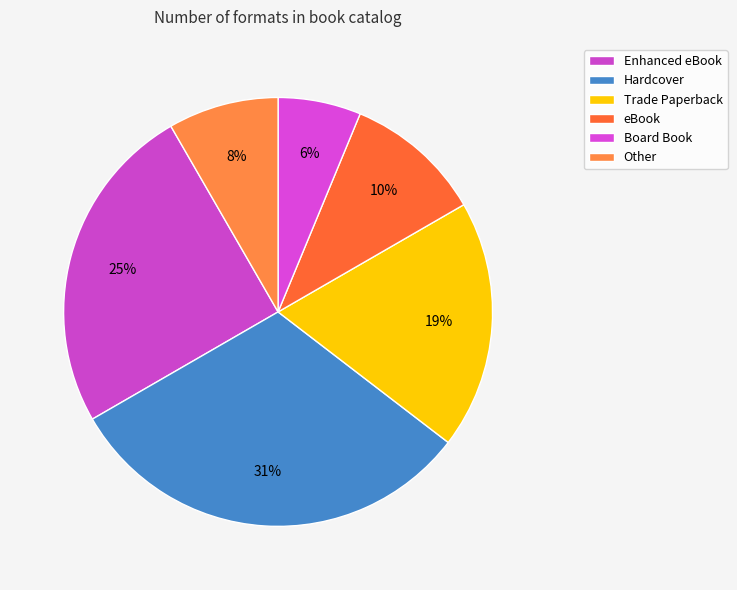

What is the ratio of the value at Hardcover to the value at Enhanced eBook?

1.2